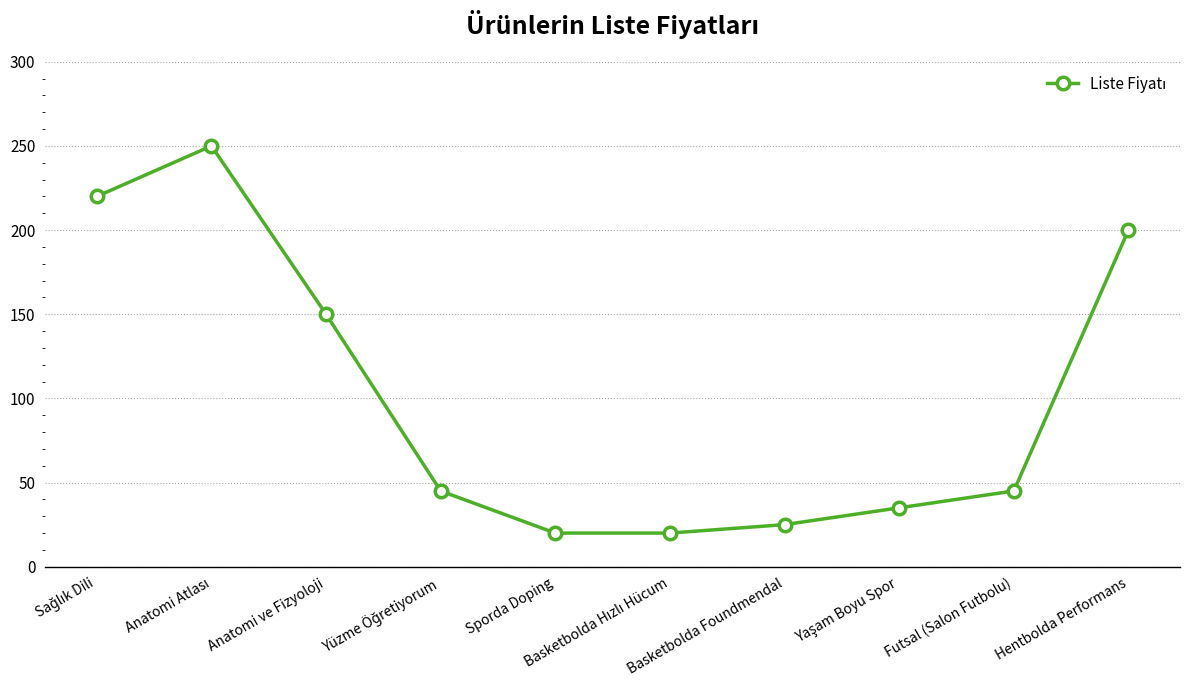

Read the value at Anatomi ve Fizyoloji.

150